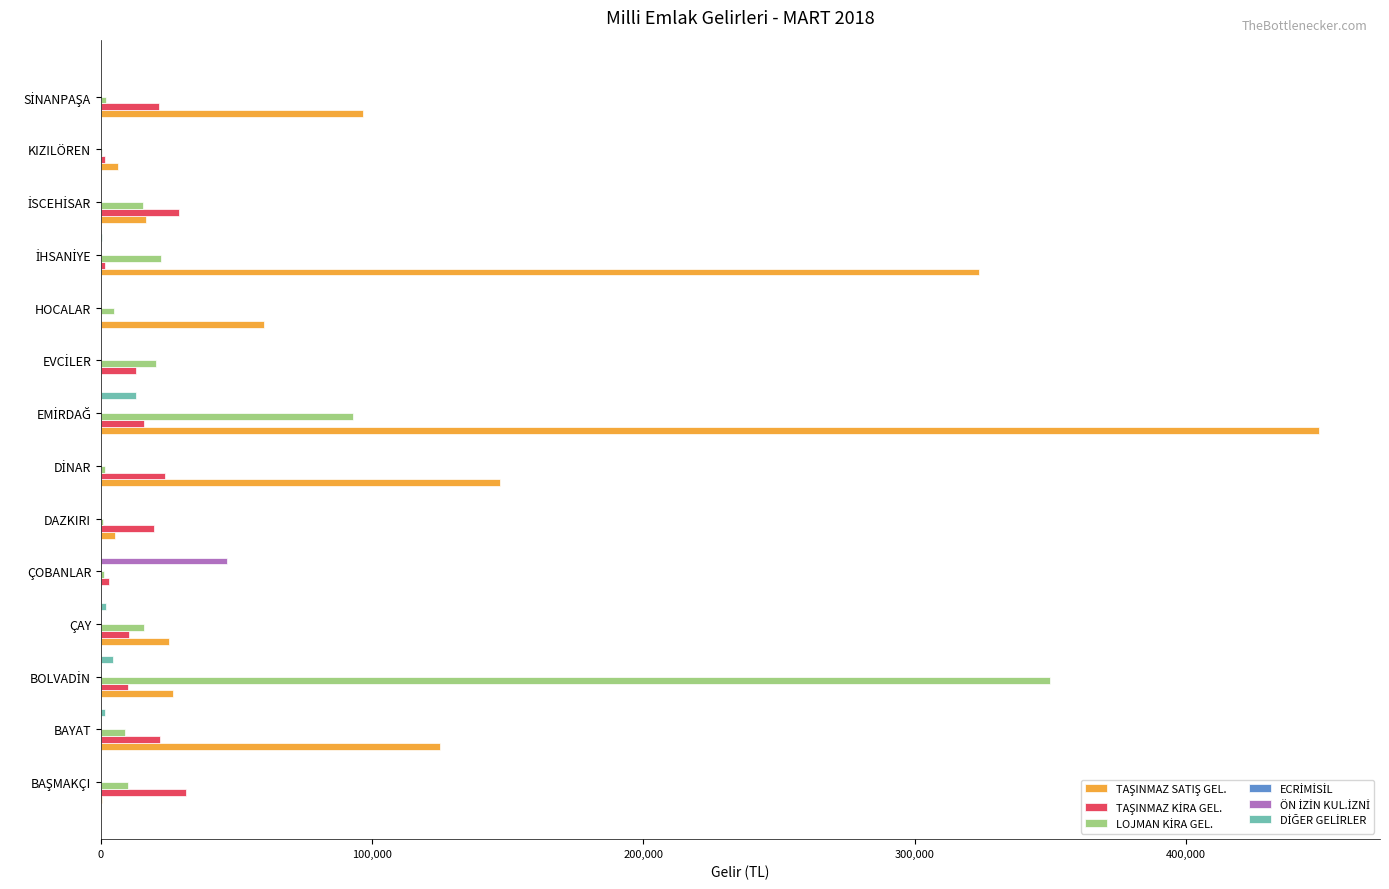

What is the greatest value displayed?

449148.6